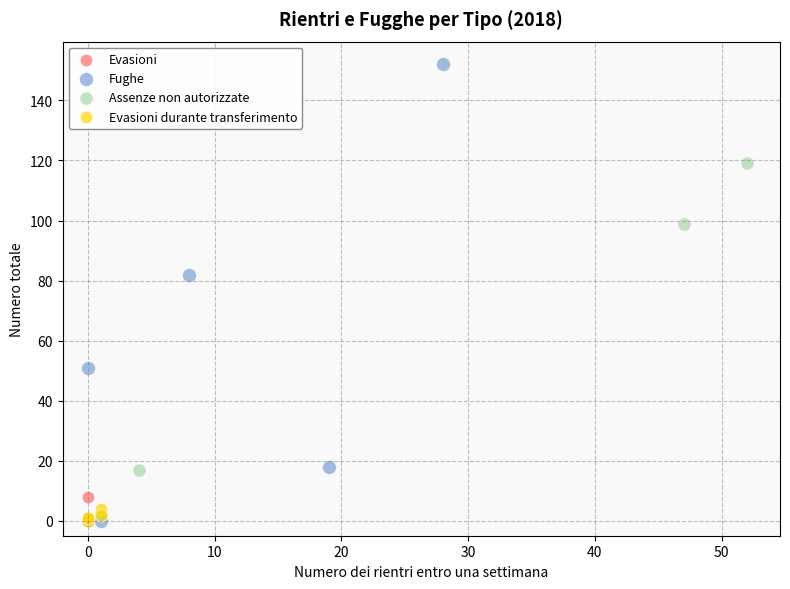

Which series has the largest Y range (max minus min)?

Fughe